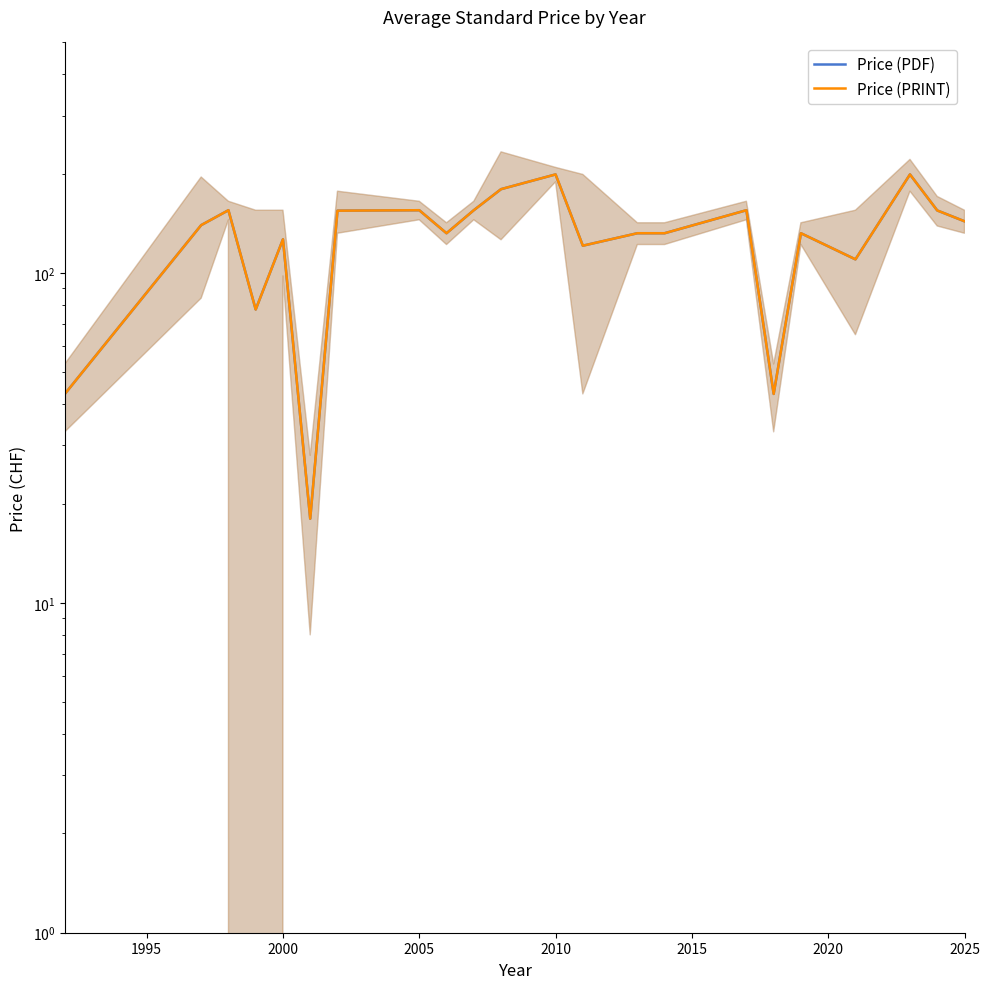

What is the value of the Price (PRINT) point at the 11th from the left?

179.5